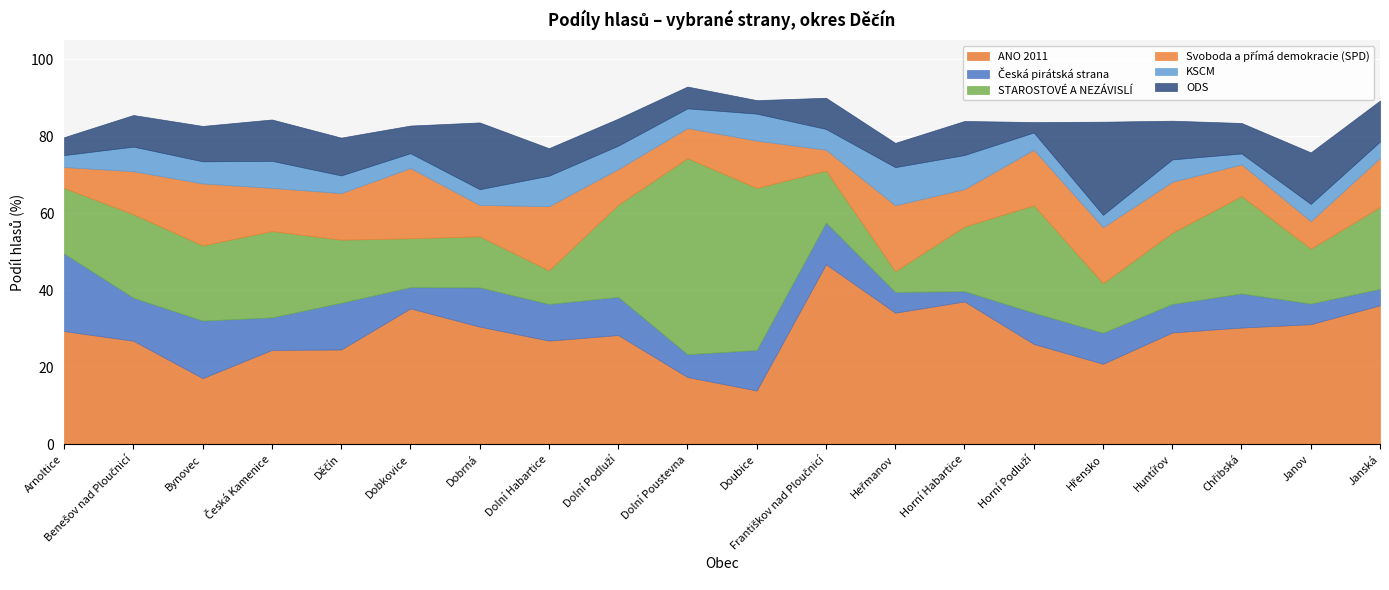

At which category does Svoboda a přímá demokracie (SPD) reach its first local peak?

Bynovec